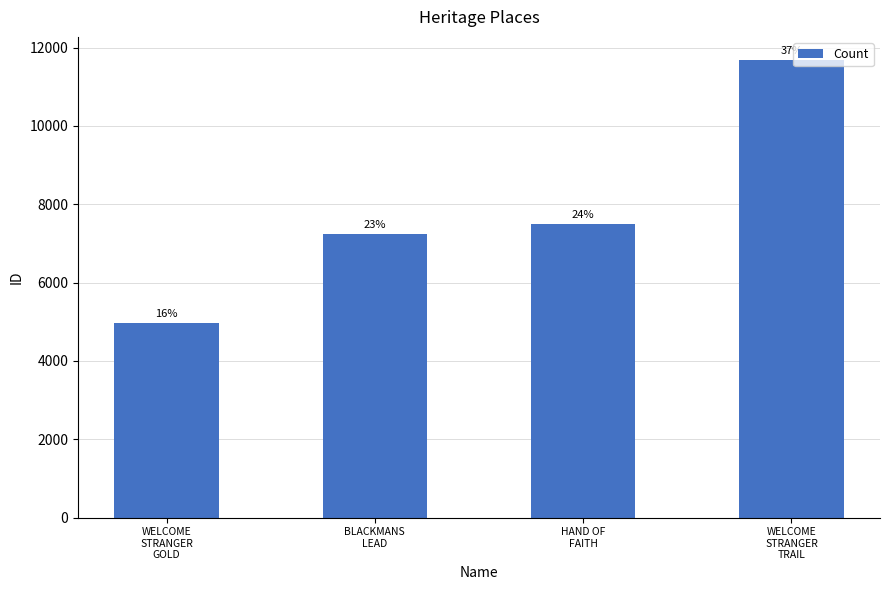

What is the minimum value shown in the chart?

4965